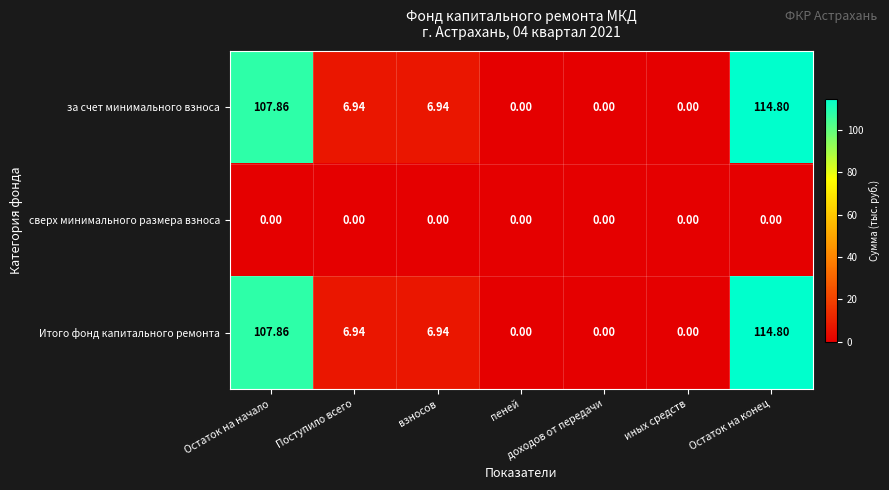

At which label does за счет минимального взноса reach its peak?

Остаток на конец